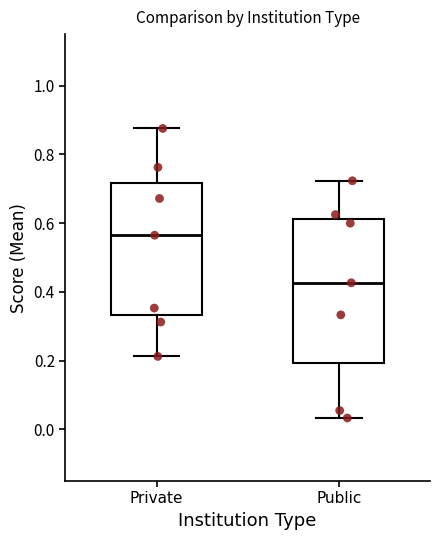

Reading left to right, read every box against the y-axis: the position of its median line, the range the box covers, and the ends of its whiskers. The values are not printed on the chart, so give them approximately, as read against the axis.

Private: median 0.56, box 0.34 to 0.72, whiskers 0.22 to 0.88
Public: median 0.42, box 0.20 to 0.62, whiskers 0.04 to 0.72